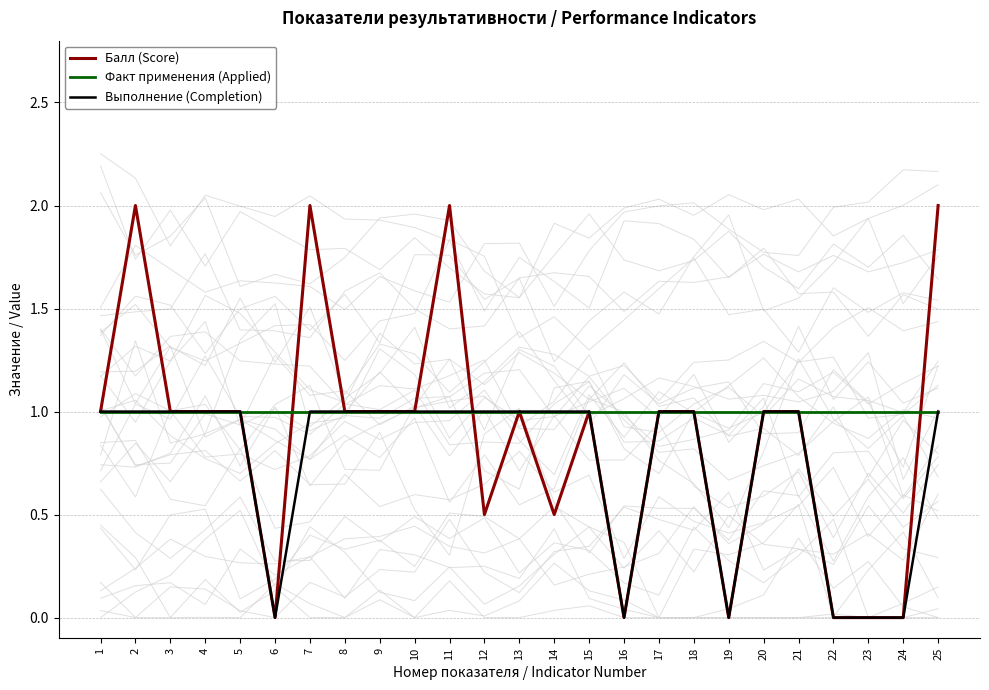

In Выполнение (Completion), how many points are lower than both neighbors (excluding endpoints)?

3